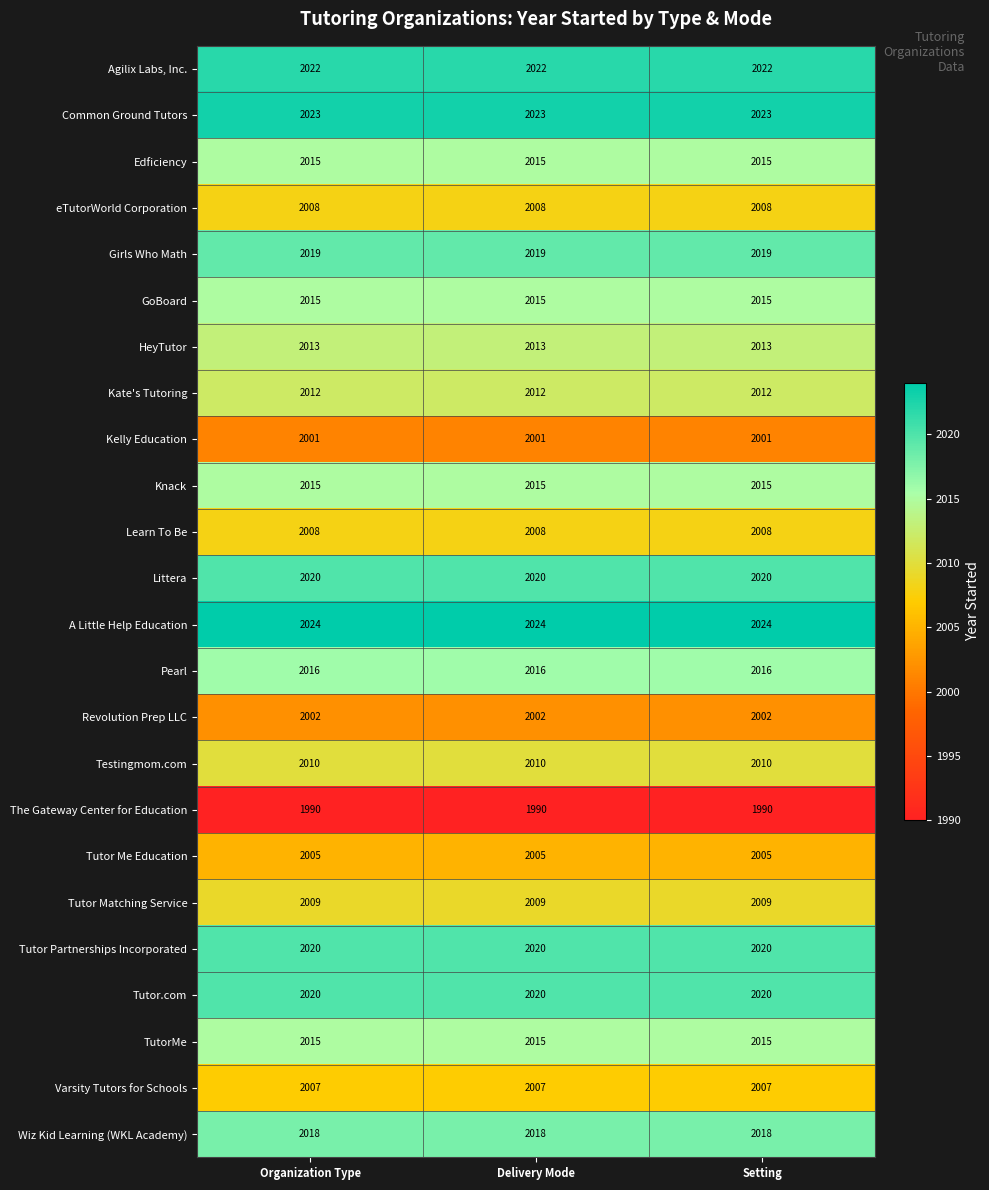

What is the difference between the highest and lowest values at Organization Type?

34